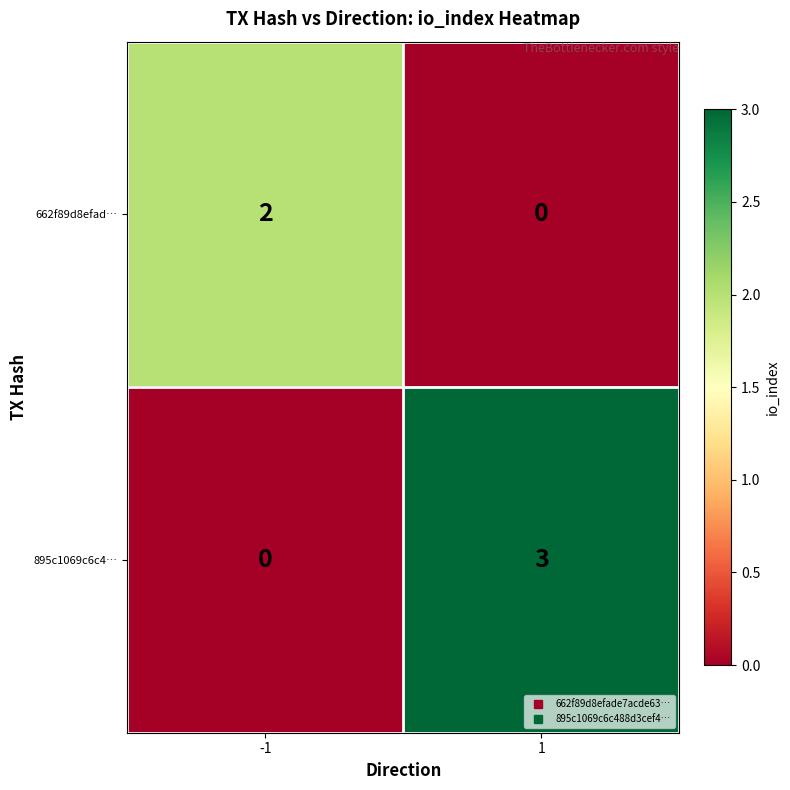

Between -1 and 1, which series saw the biggest shift?

895c1069c6c4…